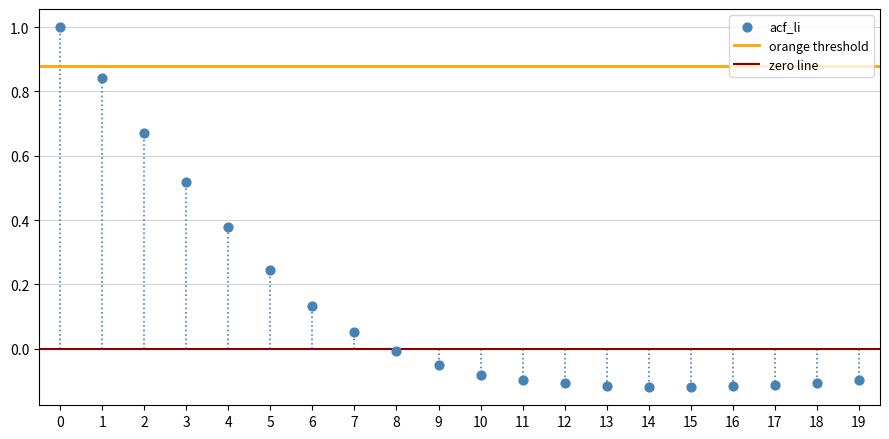

What is the range of Y values (max minus min)?

1.1